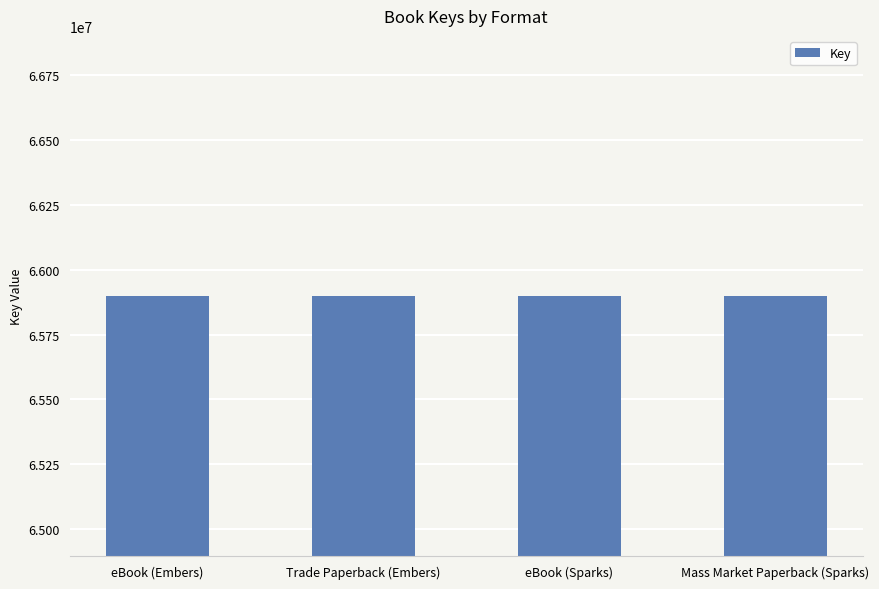

What value does the data have at Mass Market Paperback (Sparks)?

65898856